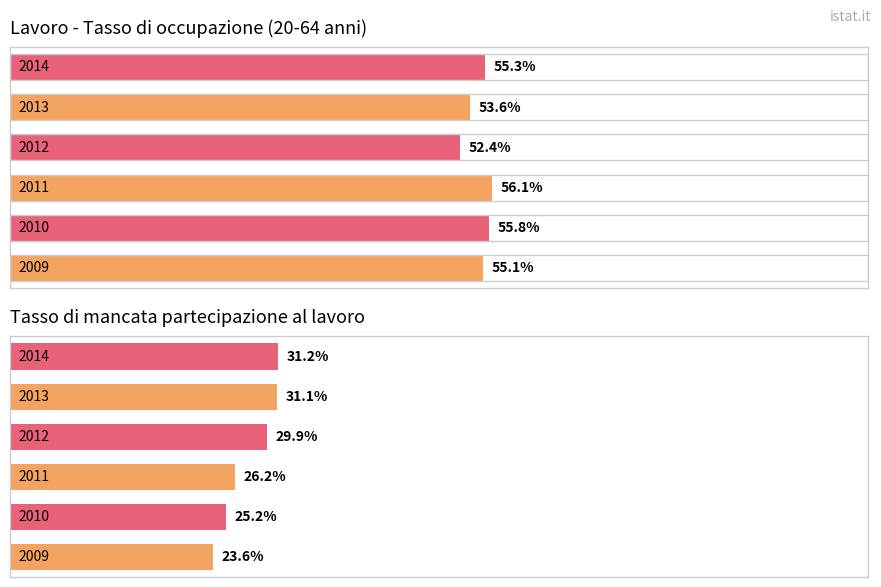

Count the number of categories in the chart.

6